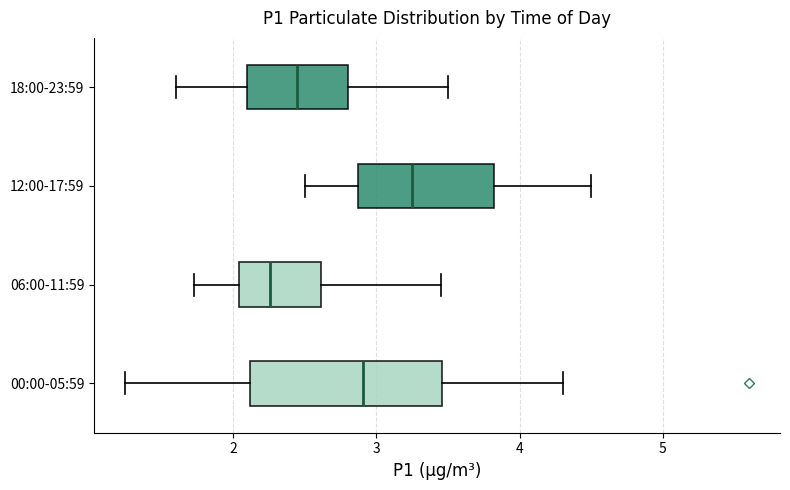

Which box's median line is the furthest to the left?

06:00-11:59